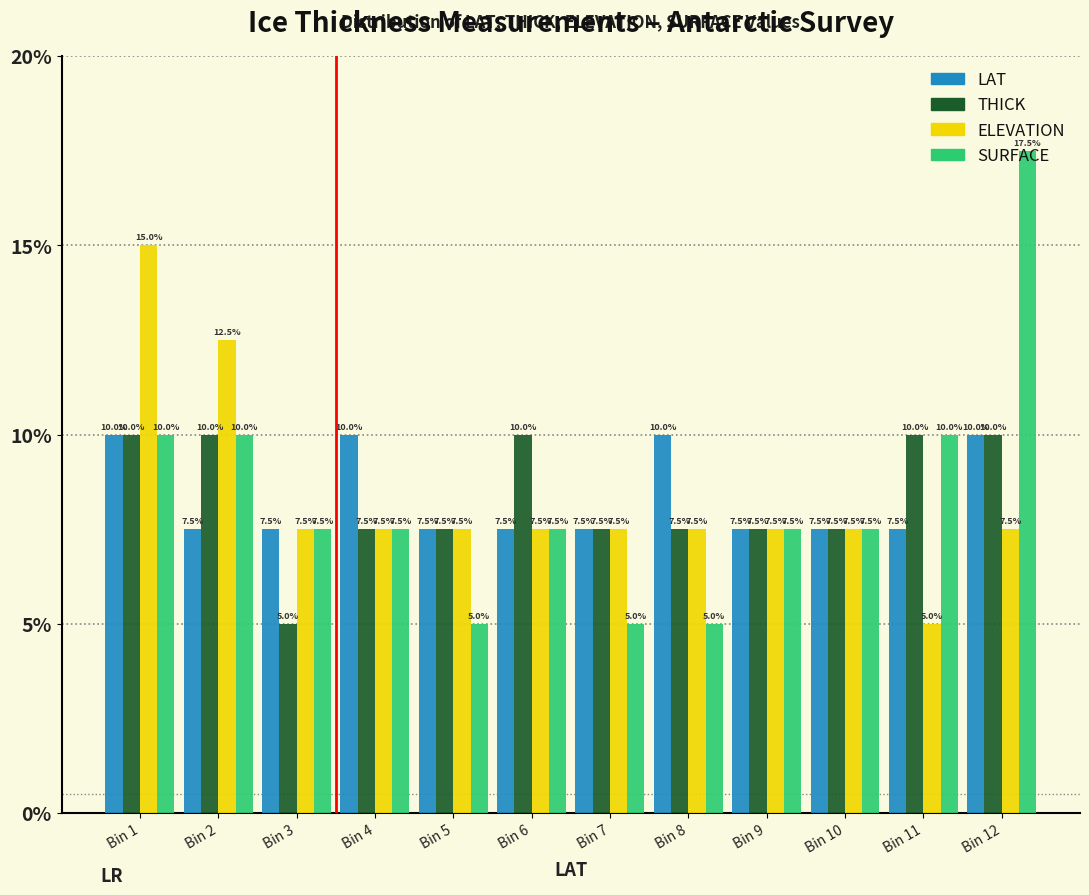

What is the lowest value of the THICK series?

5.0